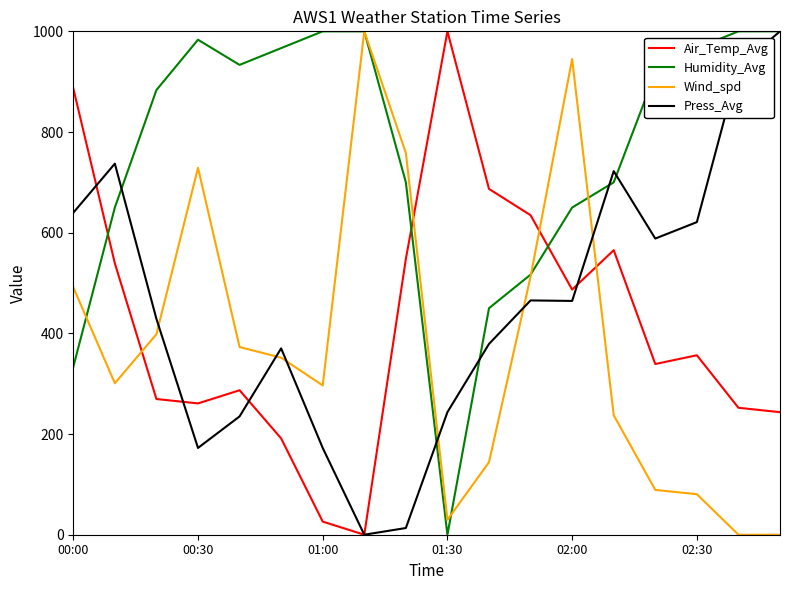

True or false: Air_Temp_Avg and Humidity_Avg intersect in this chart.

True